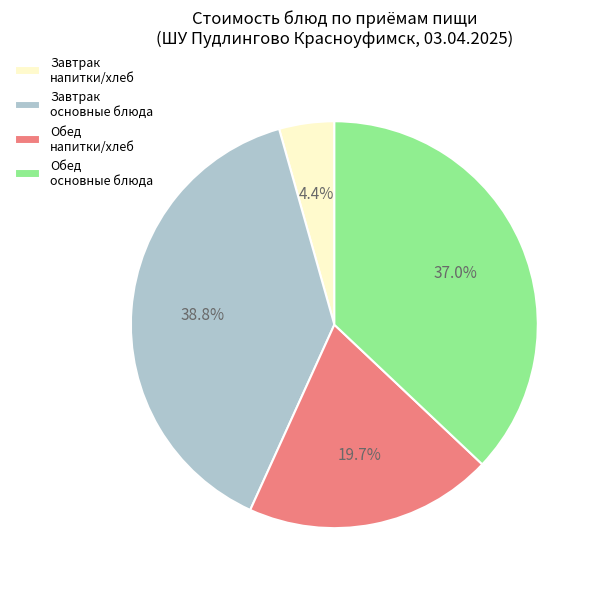

Between Обед основные блюда and Завтрак основные блюда, which is larger?

Завтрак основные блюда